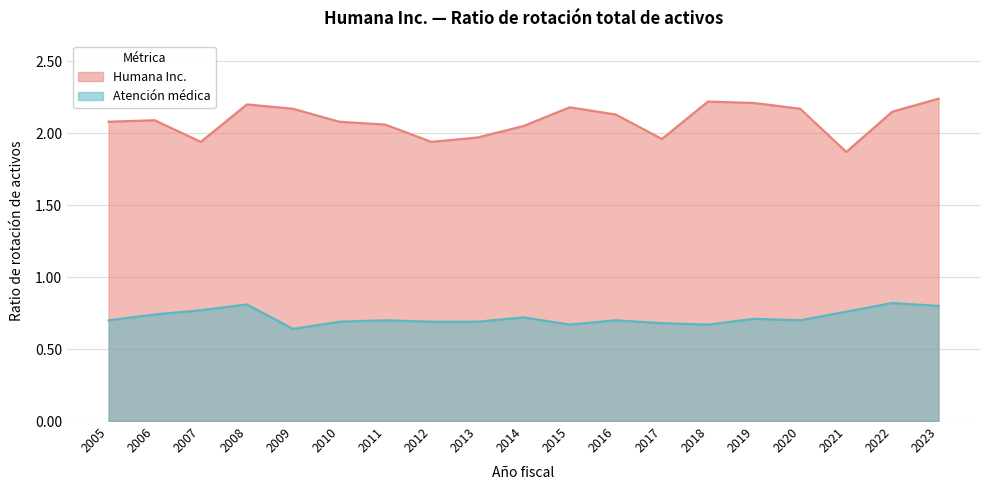

At how many categories does at least one series exceed 2?

14